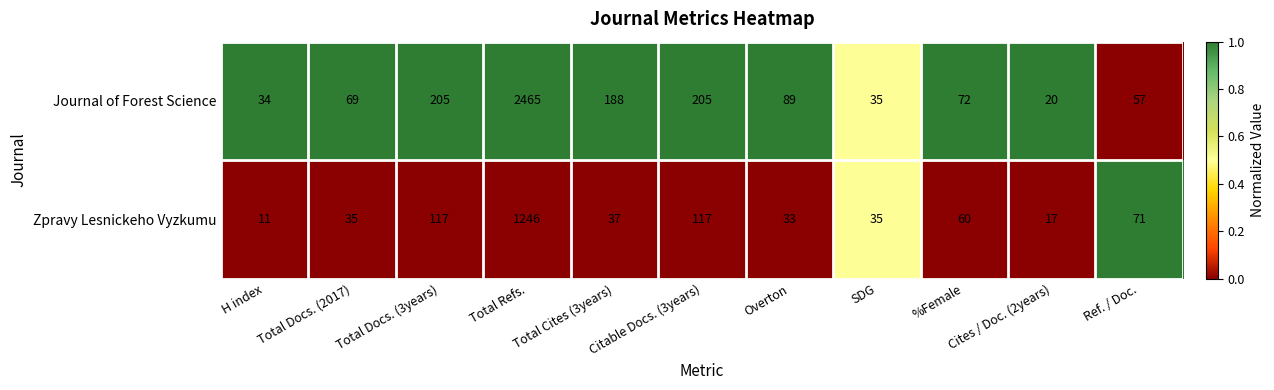

Which series has the largest total across all categories?

Journal of Forest Science